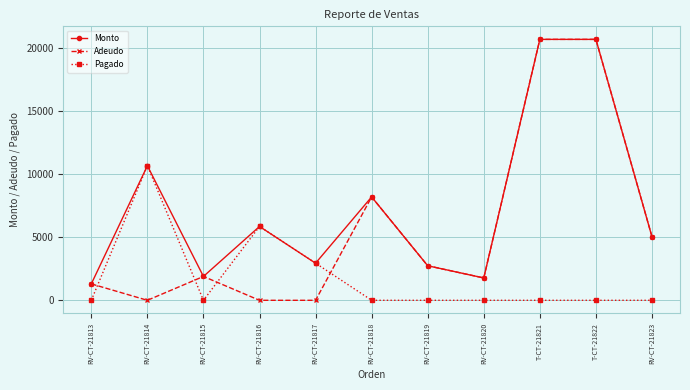

Which series has the largest total across all categories?

Monto